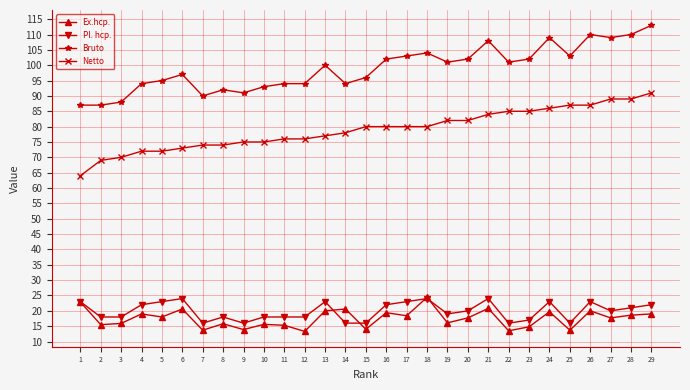

What is the maximum value for Bruto?

113.0